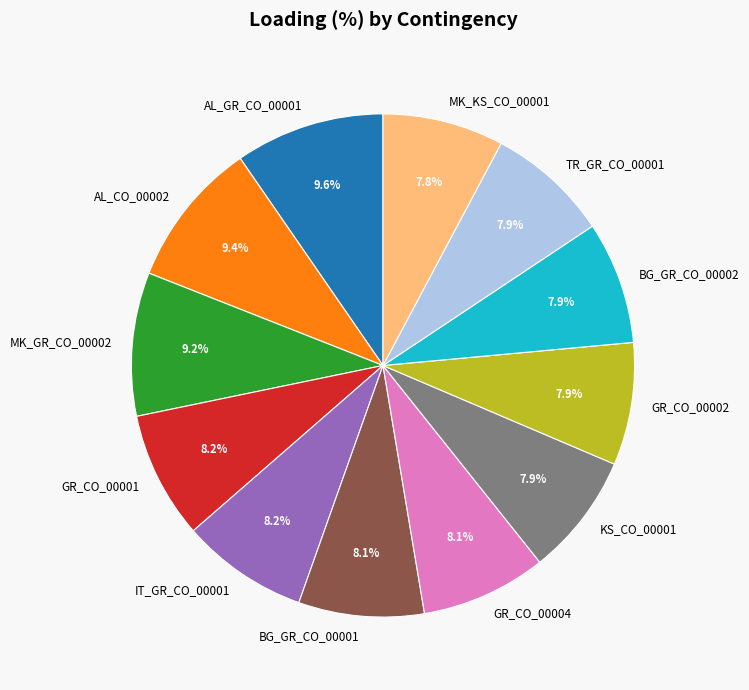

Do GR_CO_00004 and KS_CO_00001 together represent more than half of the pie?

No